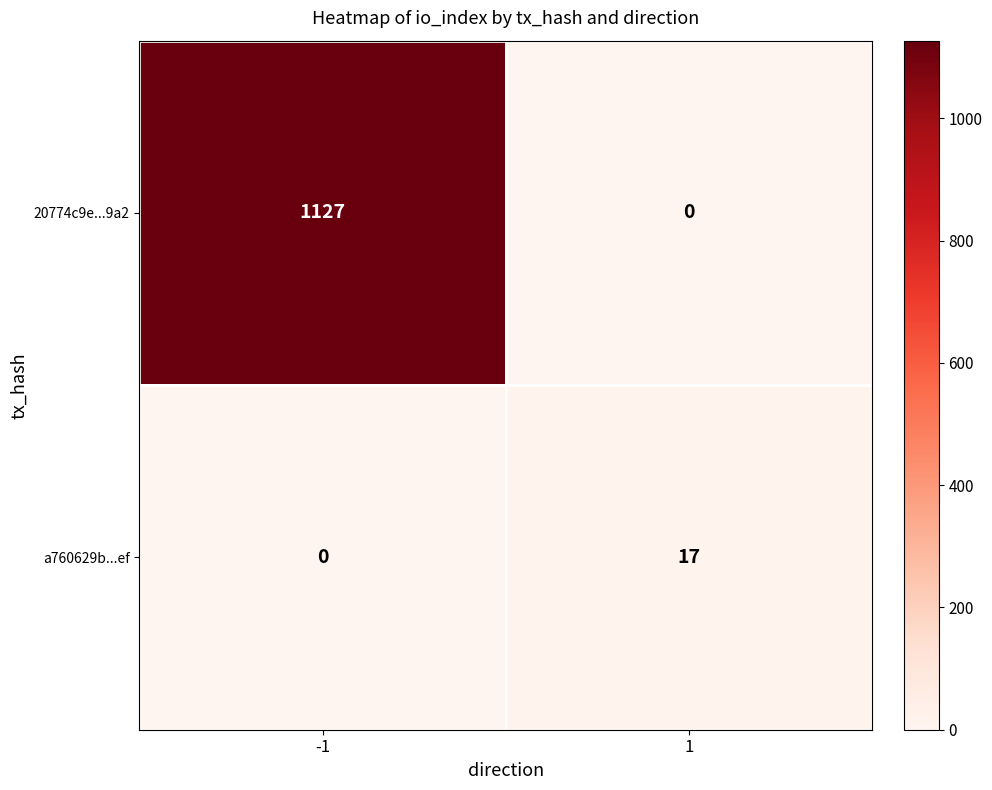

At -1, list the series in order from smallest to largest.

a760629b...ef, 20774c9e...9a2